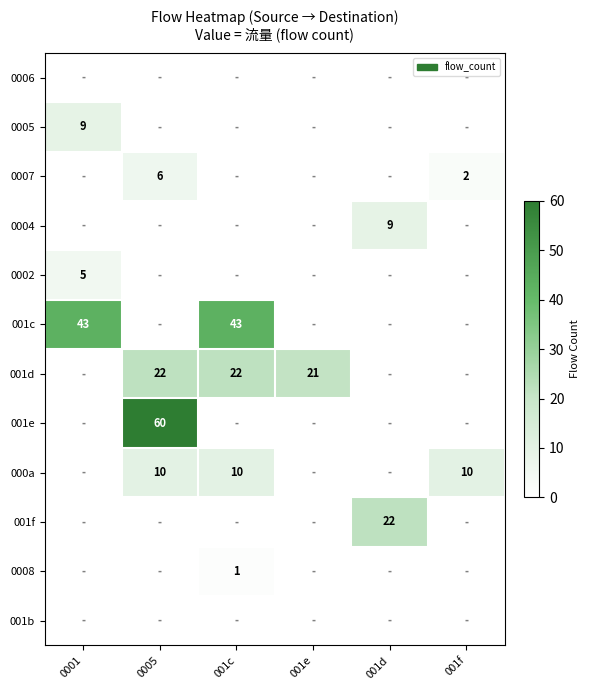

What is the sum of all 0007 values?

8